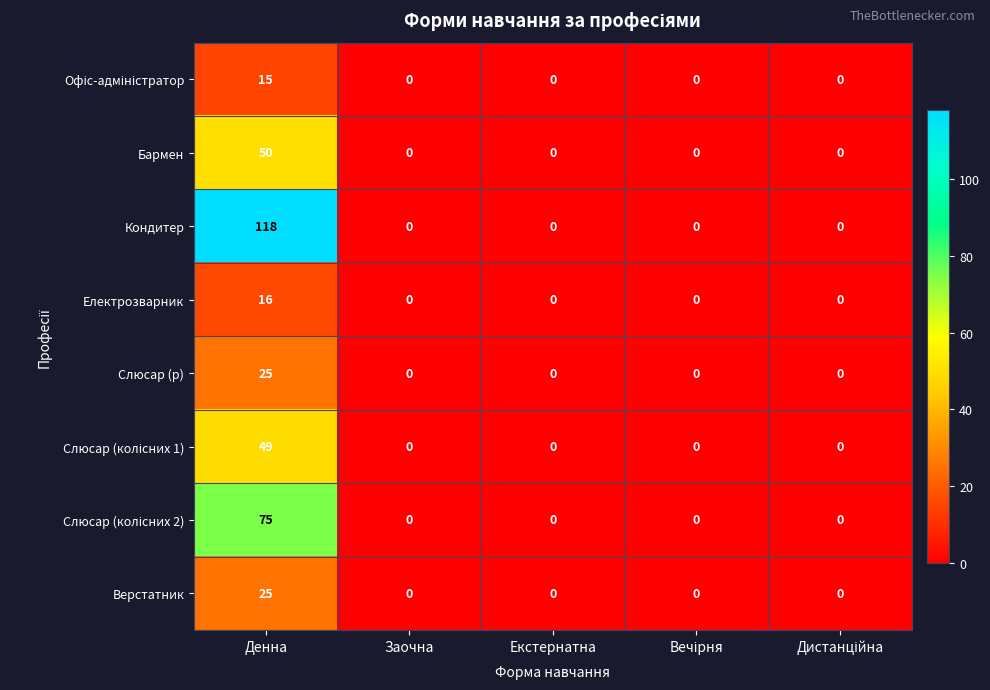

Which series has the widest spread of values?

Кондитер